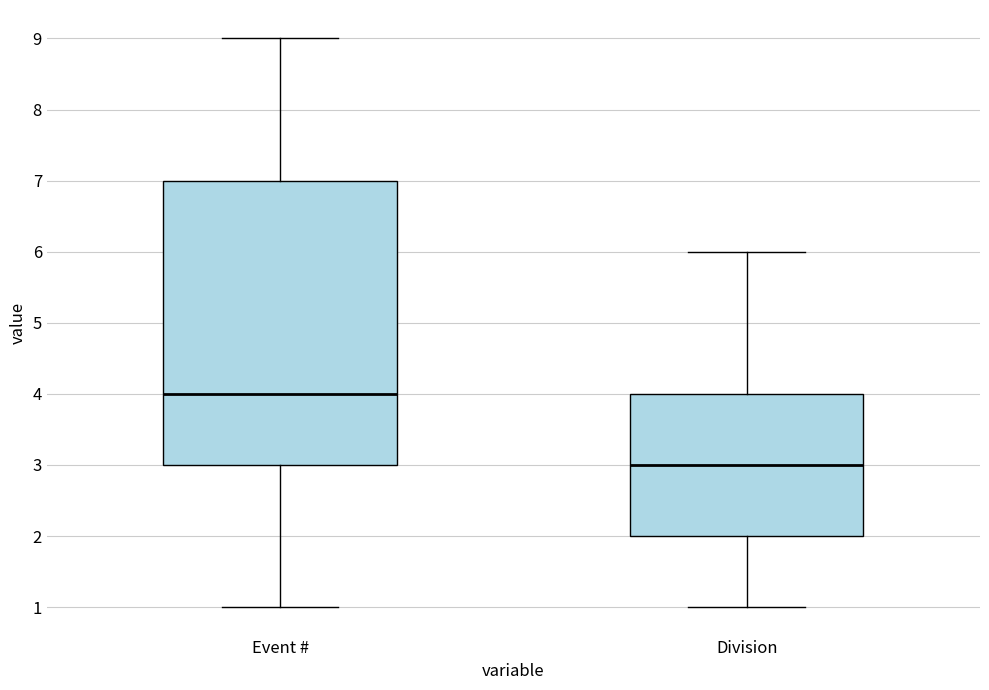

Which box has the highest median line?

Event #